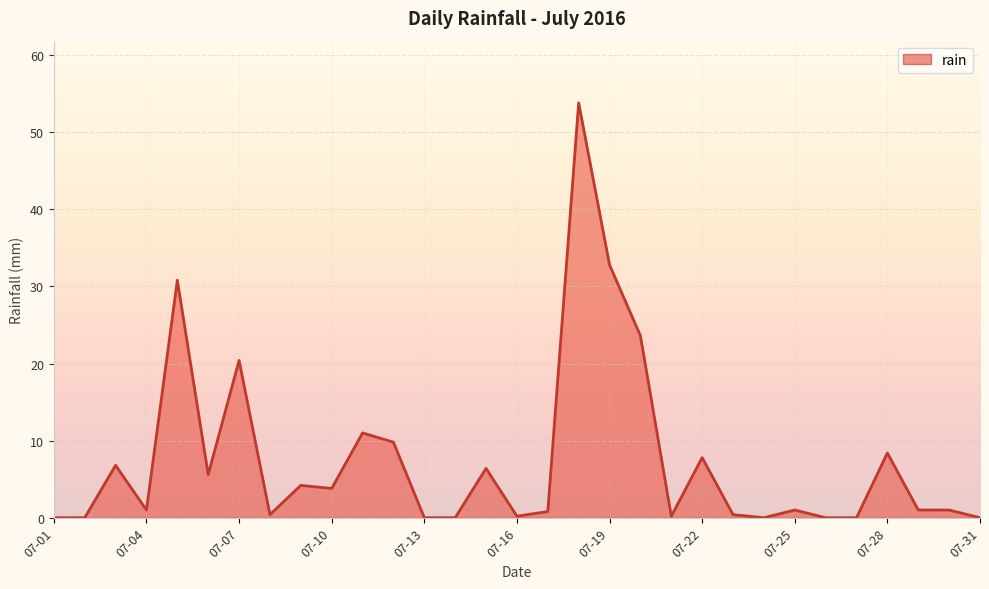

What is the maximum value shown in the chart?

53.8